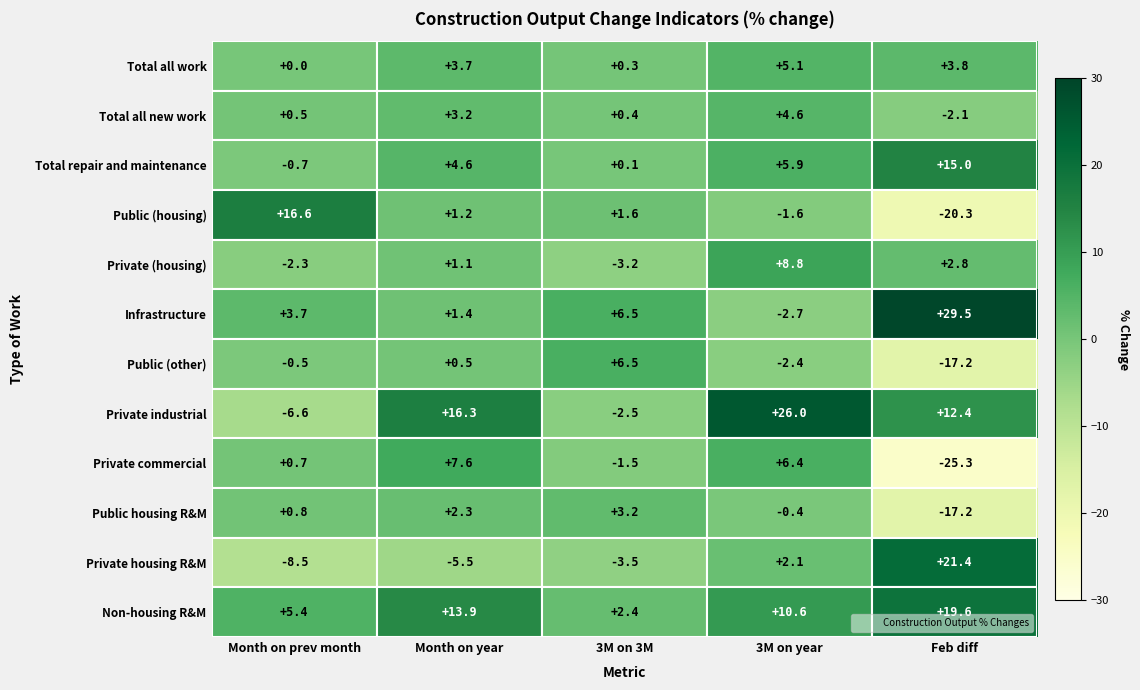

What is the sum of all Total all work values?

12.9